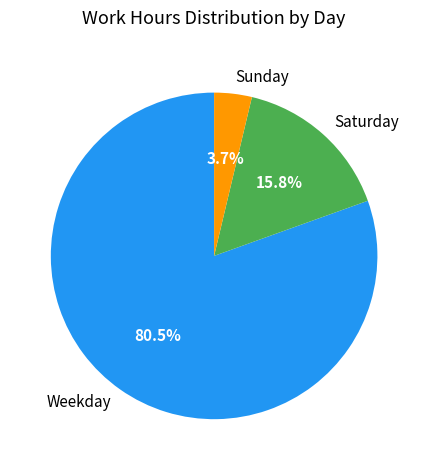

Which category has the smallest portion of the pie?

Sunday